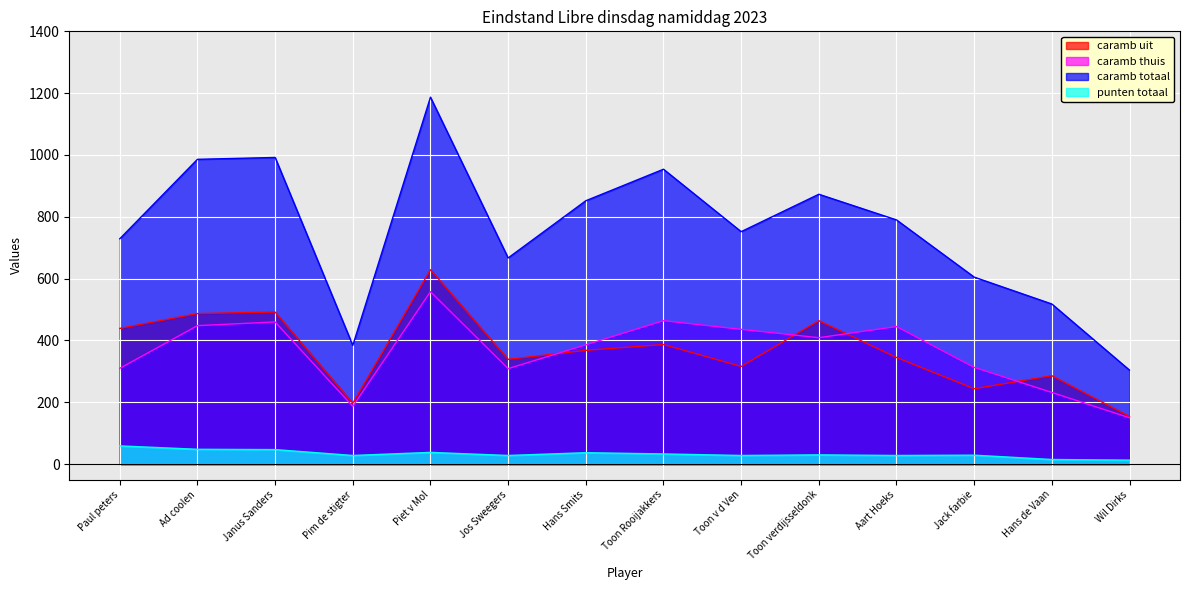

The caramb thuis series shows 129 at Jos Sweegers. True or false?

False